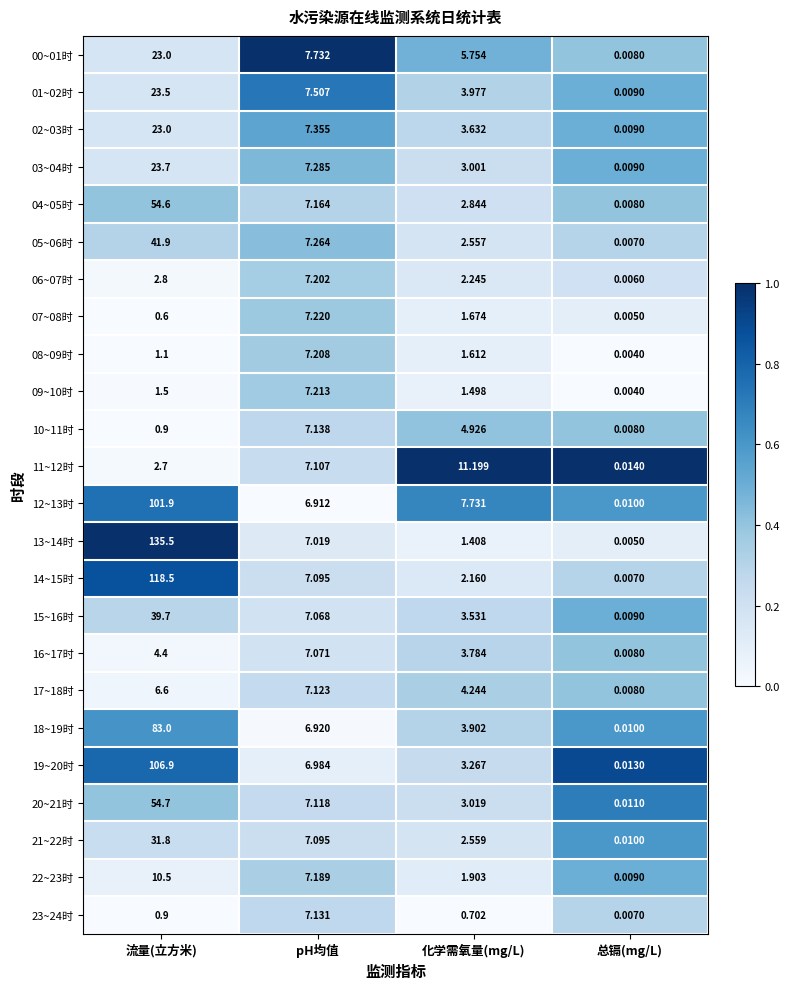

Rank the categories by 22~23时 value from lowest to highest.

总镉(mg/L), 化学需氧量(mg/L), pH均值, 流量(立方米)